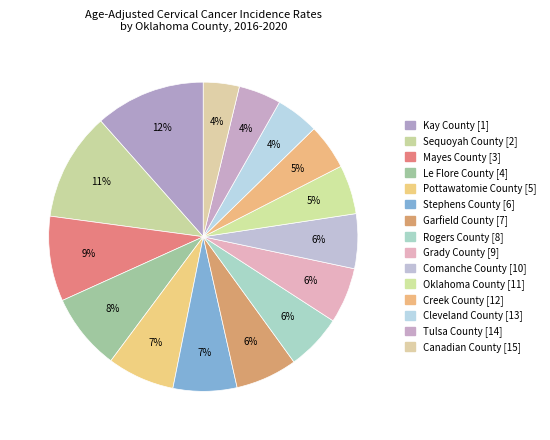

Does Kay County [1] represent more than half of the total?

No